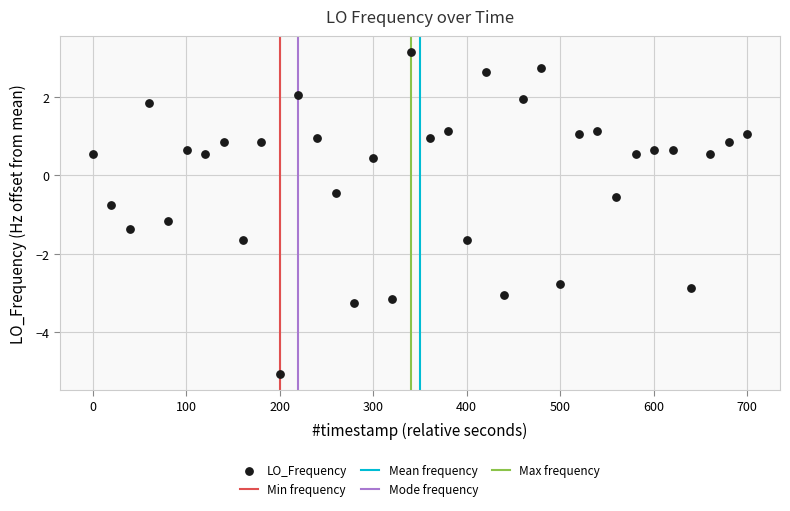

What is the range of X values (max minus min)?

700.1